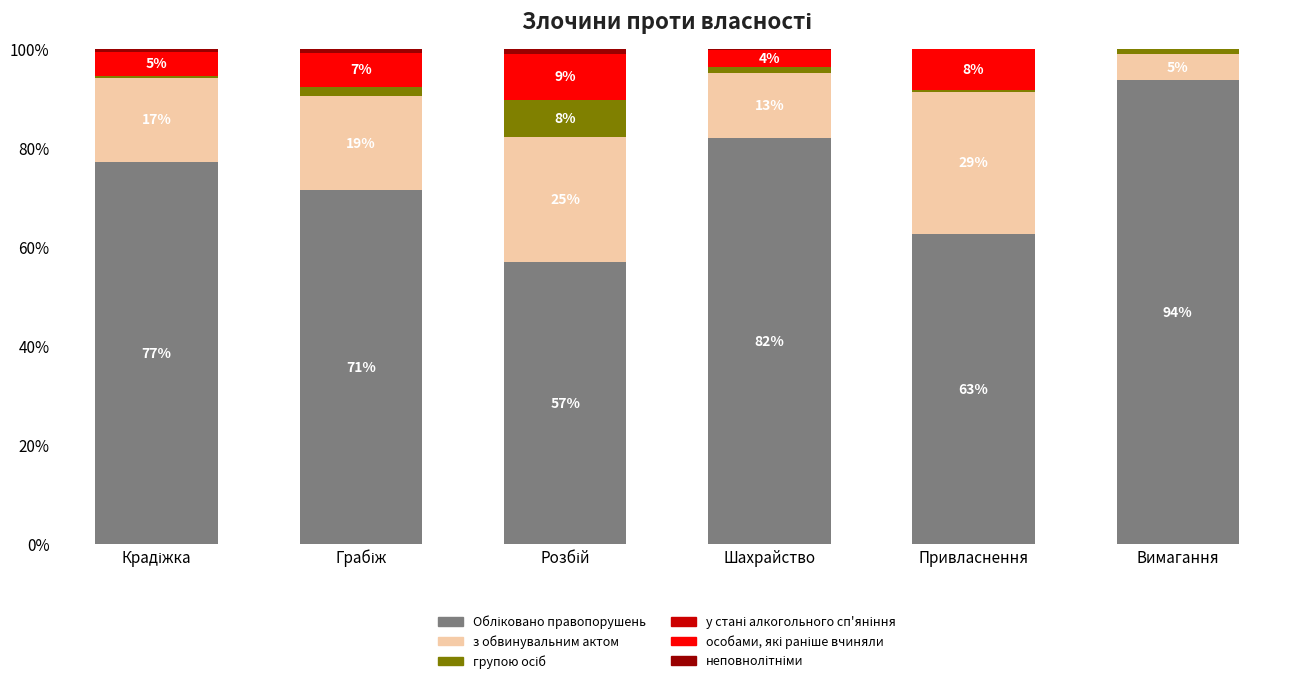

Does the chart contain stacked bars?

Yes